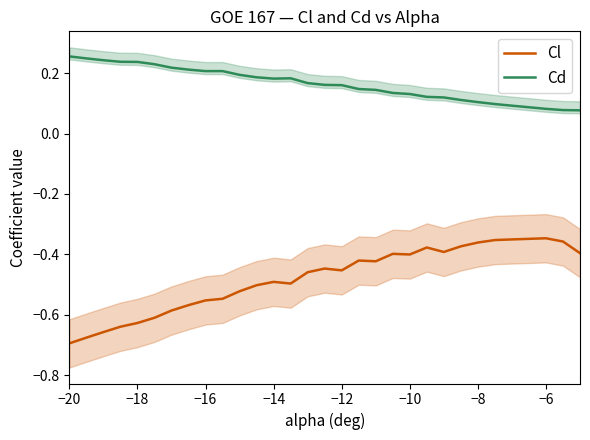

The value of Cl at −14 is -0.2. True or false?

False